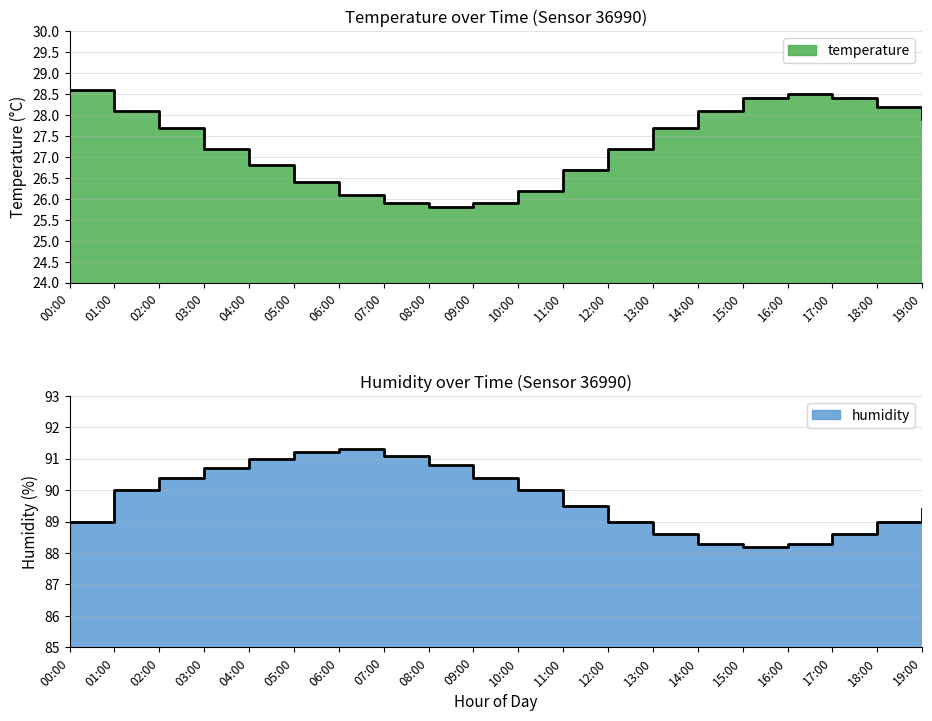

What is the average value of the humidity series?

89.7